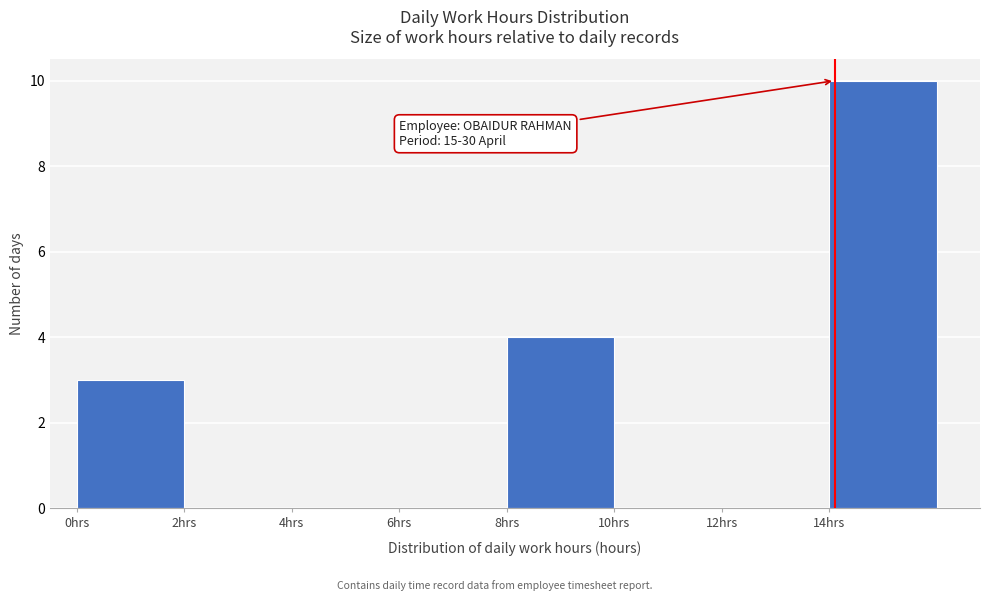

Which range on the x-axis has the tallest bar?

14 to 16